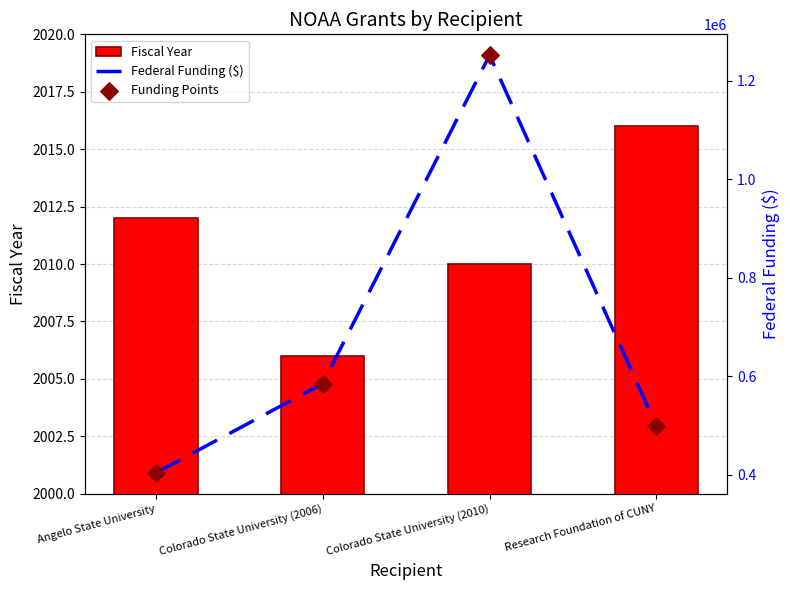

What is the total value across all series at Colorado State University (2010)?

2506794